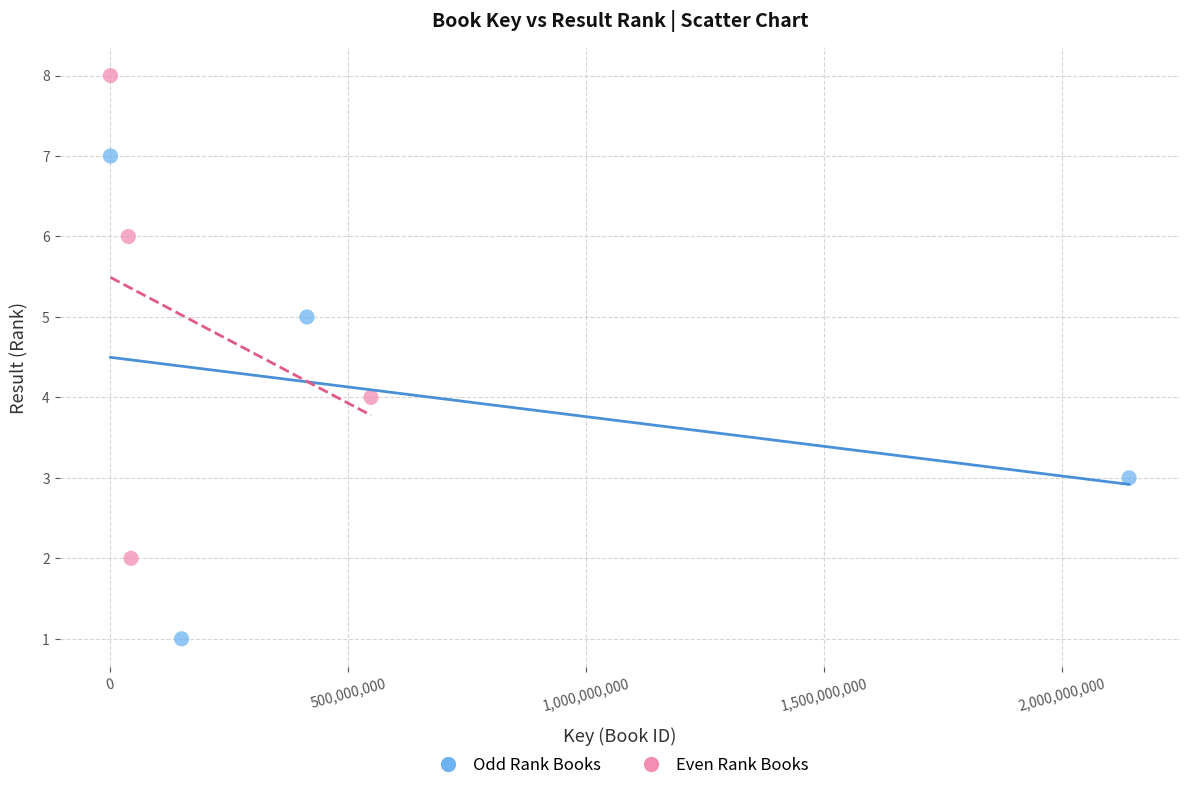

What are all the series names shown in the legend?

Odd Rank Books, Even Rank Books